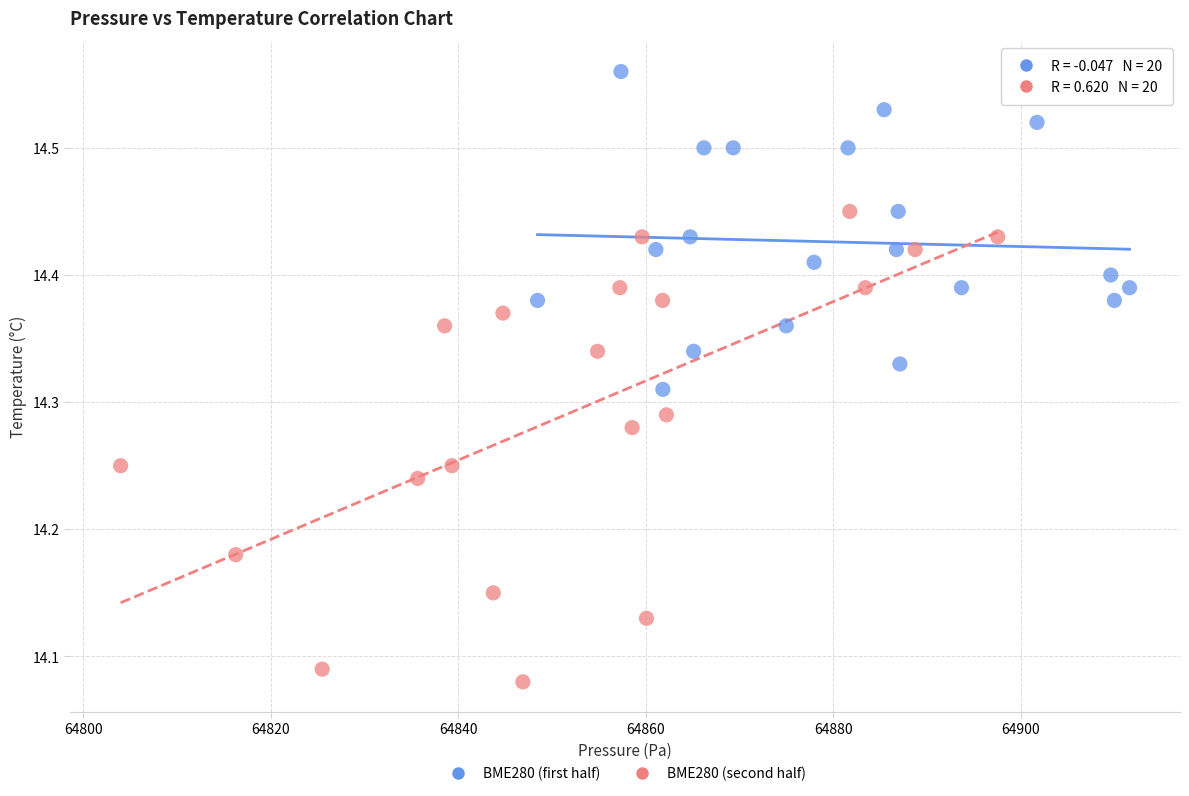

Which series reaches the minimum Y coordinate?

BME280 (second half)